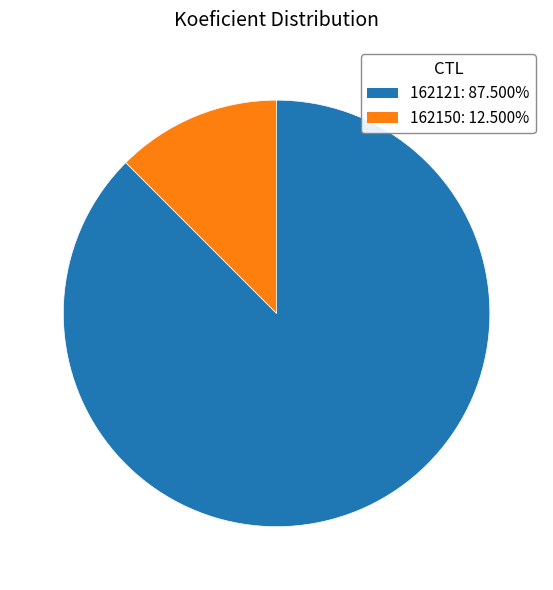

Combined, do 162121 and 162150 account for over 50%?

Yes